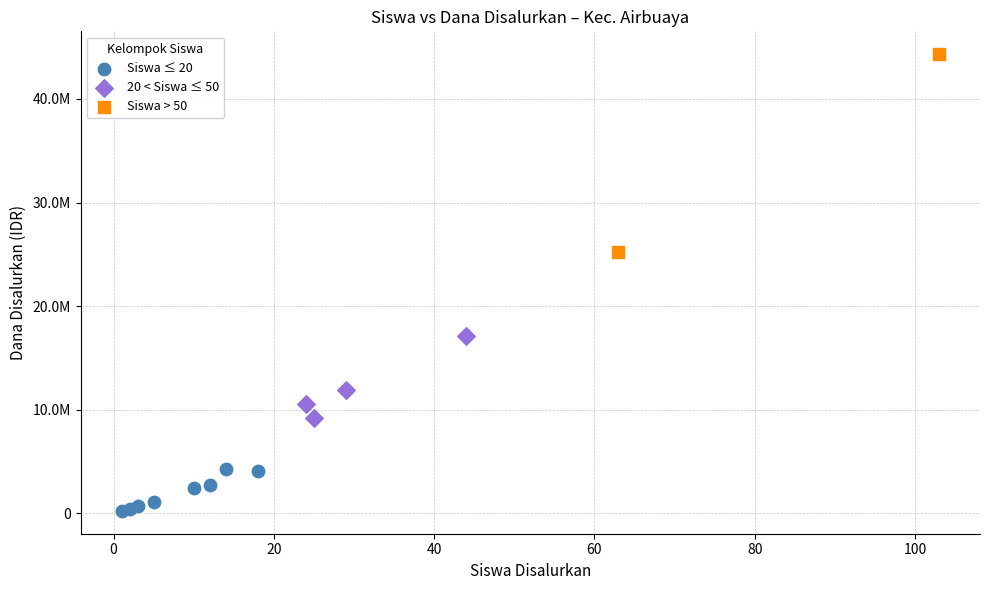

What are all the series names shown in the legend?

Siswa ≤ 20, 20 < Siswa ≤ 50, Siswa > 50